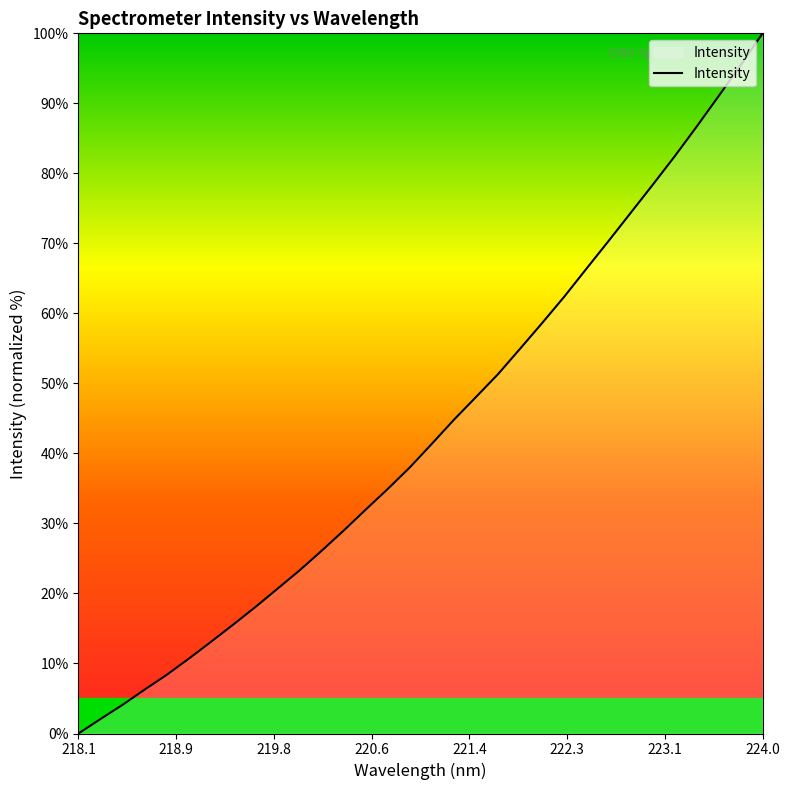

What is the greatest value displayed?

100.0